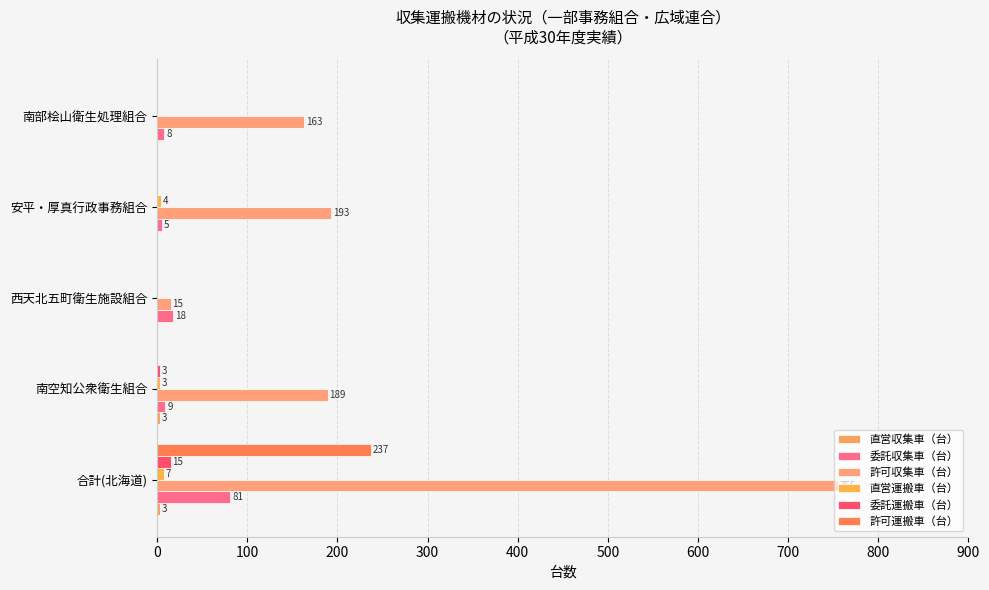

How many values in the 許可運搬車（台） series exceed 0?

1